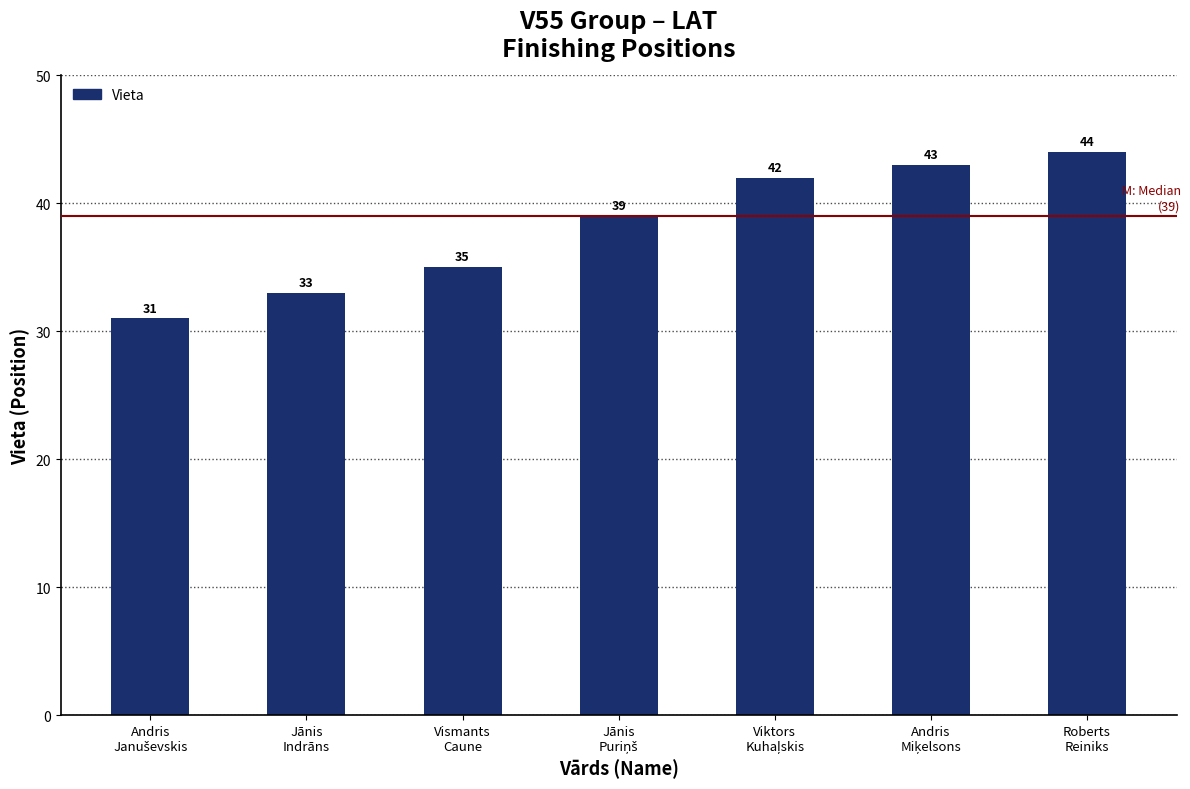

How many bars are there in total?

7